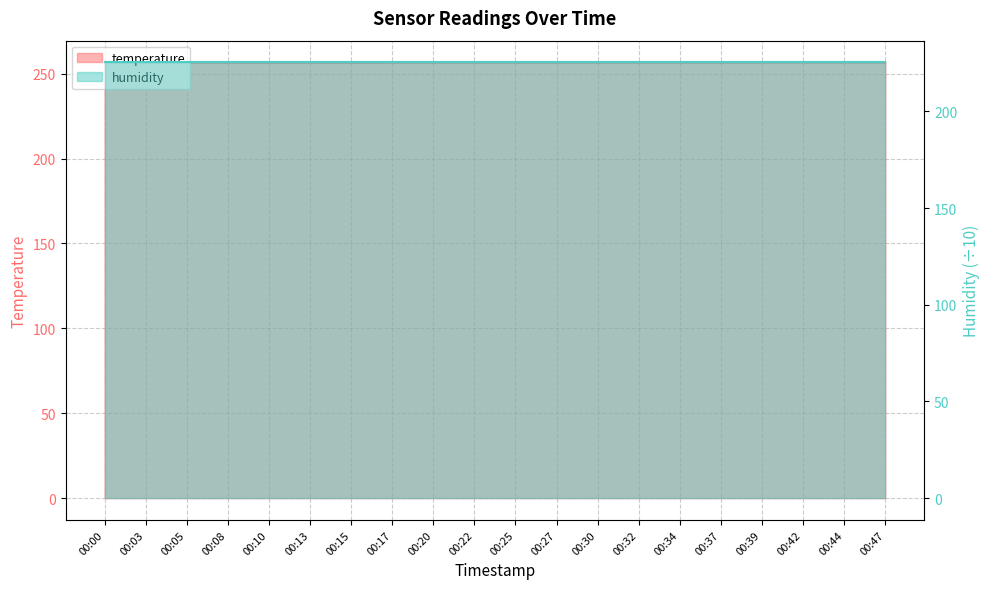

List the labels in order of value, largest first.

00:39, 00:42, 00:44, 00:47, 00:00, 00:03, 00:05, 00:08, 00:13, 00:17, 00:20, 00:22, 00:25, 00:27, 00:30, 00:32, 00:34, 00:37, 00:10, 00:15